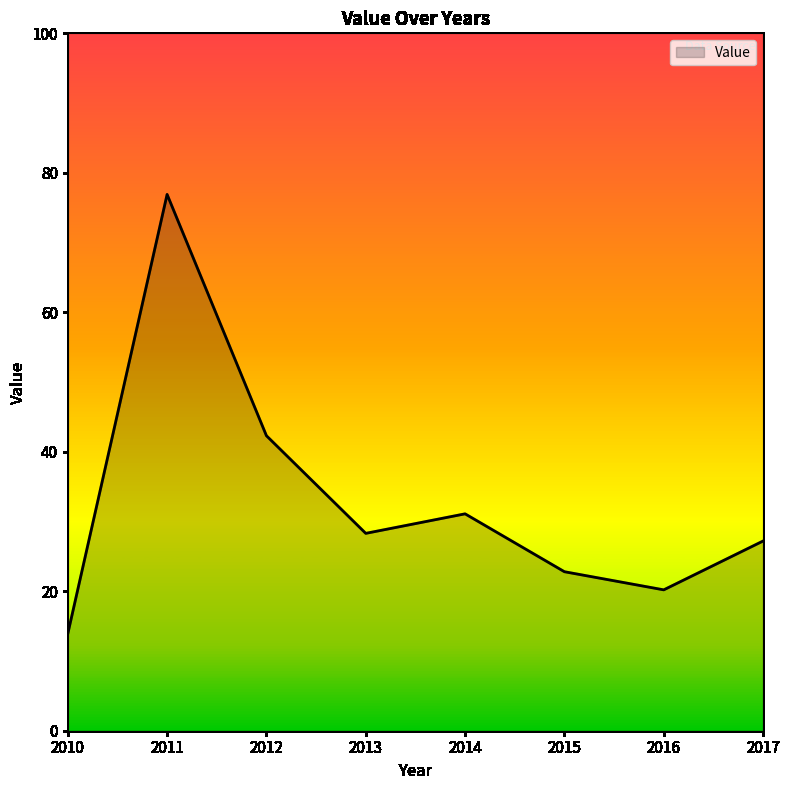

Is it true that the value at 2011 is 49.8?

False